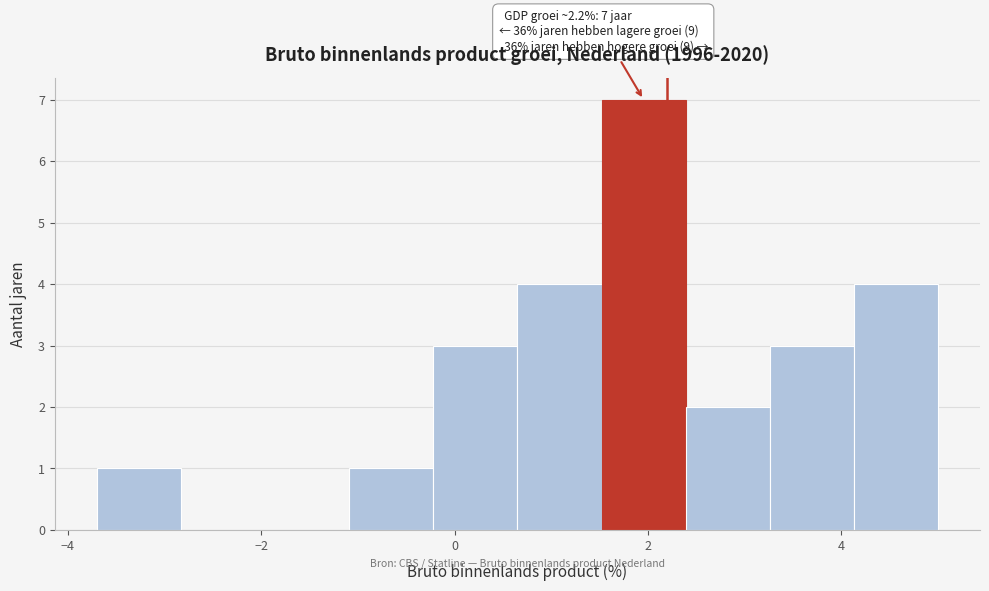

Over which range of the x-axis is the bar tallest?

1.6 to 2.4